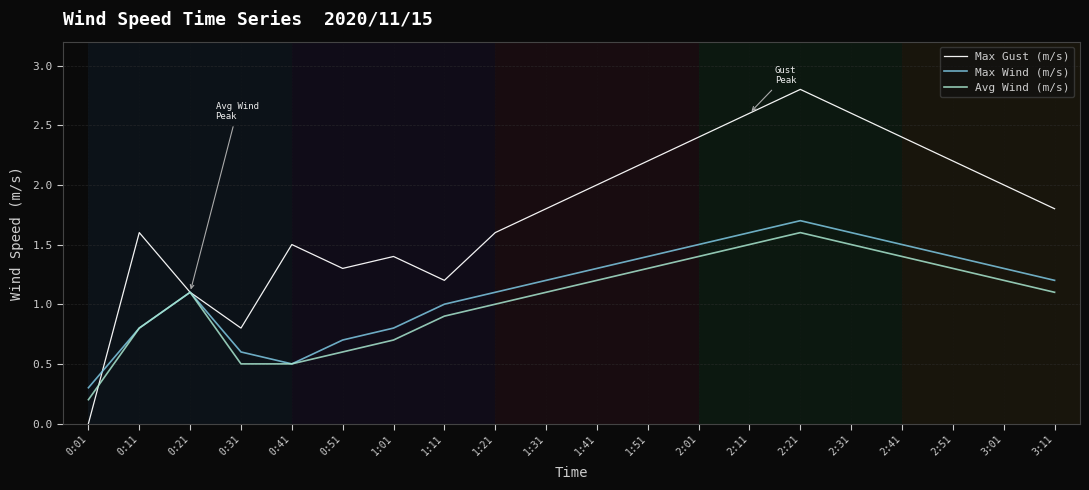

Which label corresponds to the smallest value in the chart?

0:01